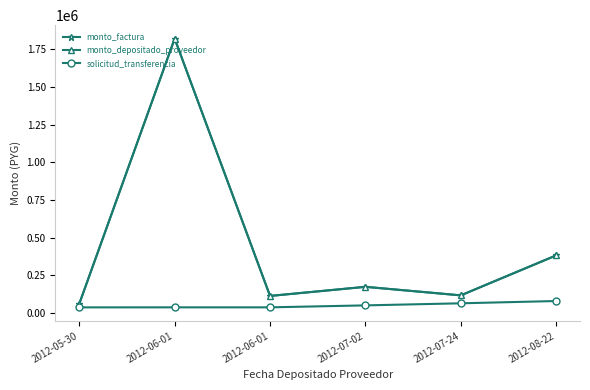

True or false: monto_factura has more than 2 interior local peaks.

False